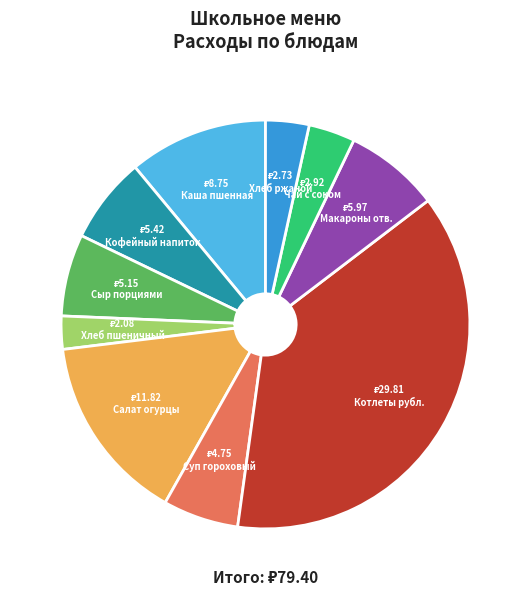

How many segments does this pie chart have?

10